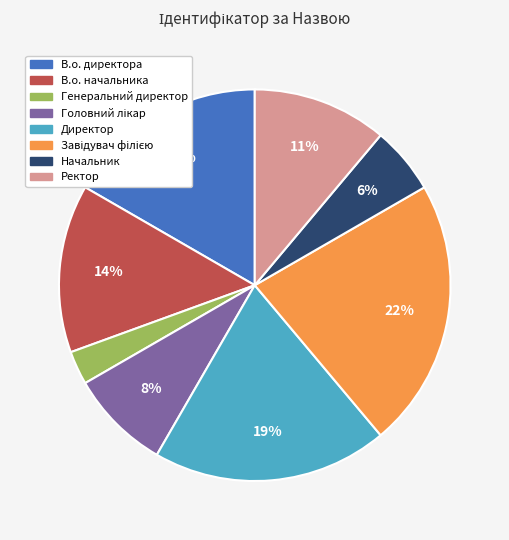

Which category has the smallest portion of the pie?

Генеральний директор